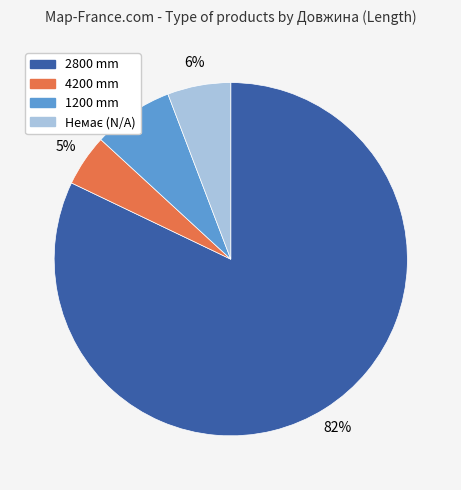

Is there a majority slice in this chart?

Yes